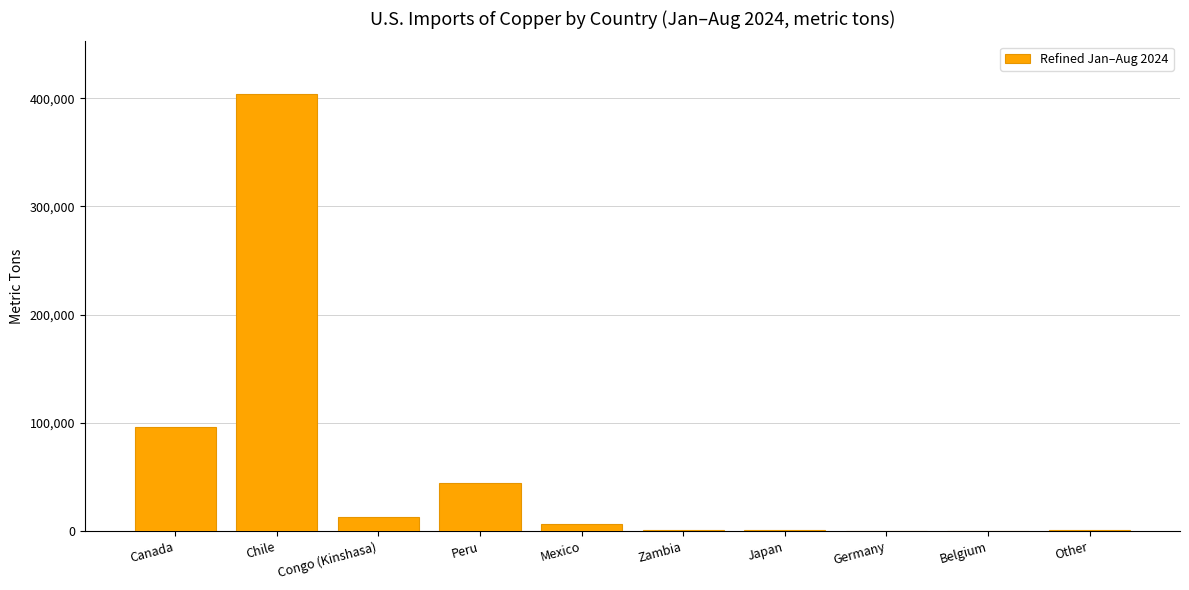

Which has a higher value, Japan or Congo (Kinshasa)?

Congo (Kinshasa)